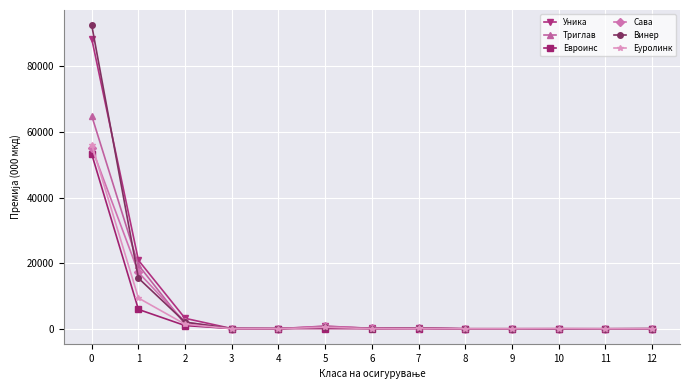

What is the greatest value displayed?

92554